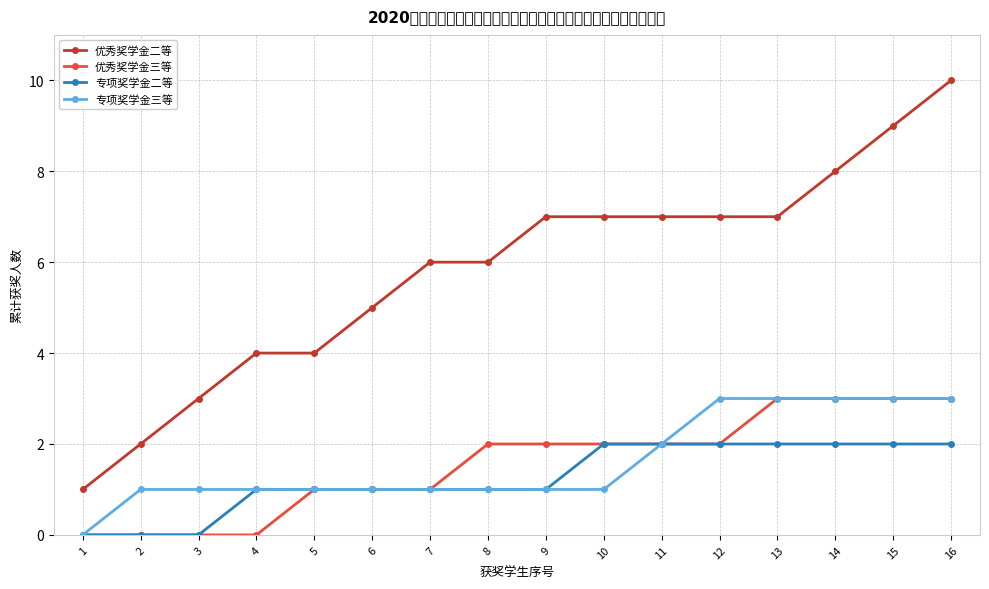

Does the chart have visible grid lines?

Yes